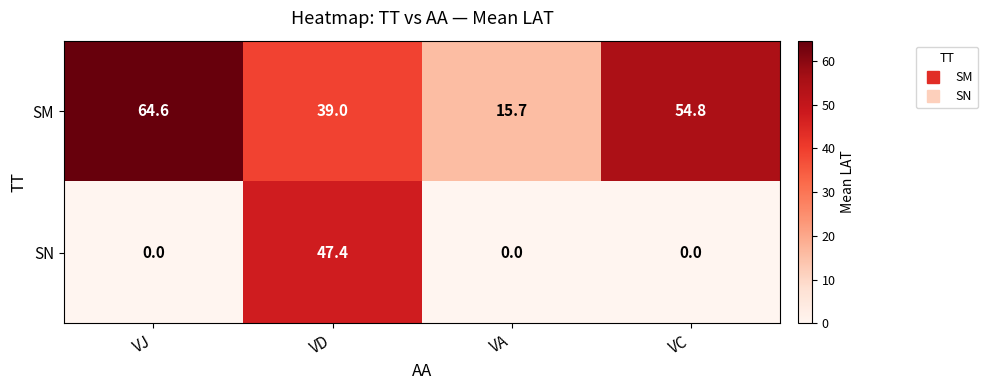

Which category has the highest value in the SN series?

VD